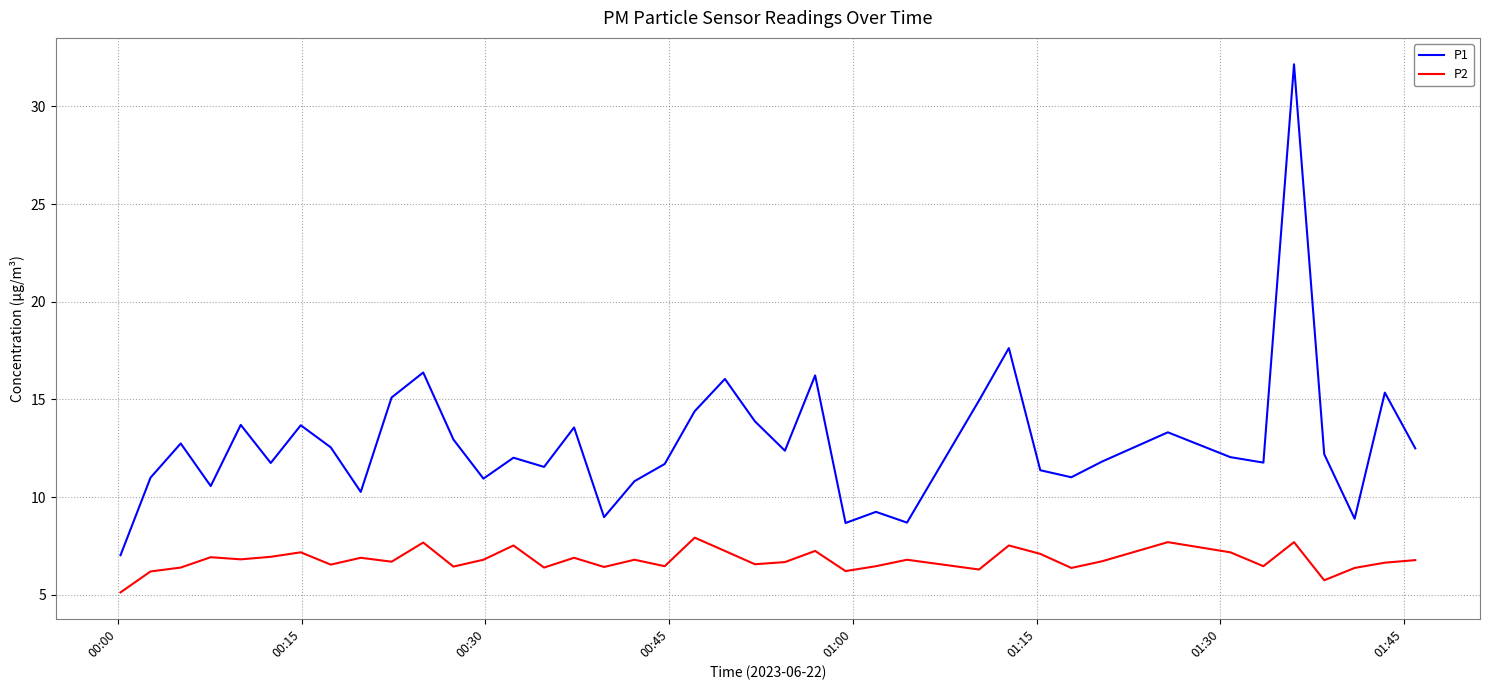

True or false: P2 and P1 cross at least once.

False